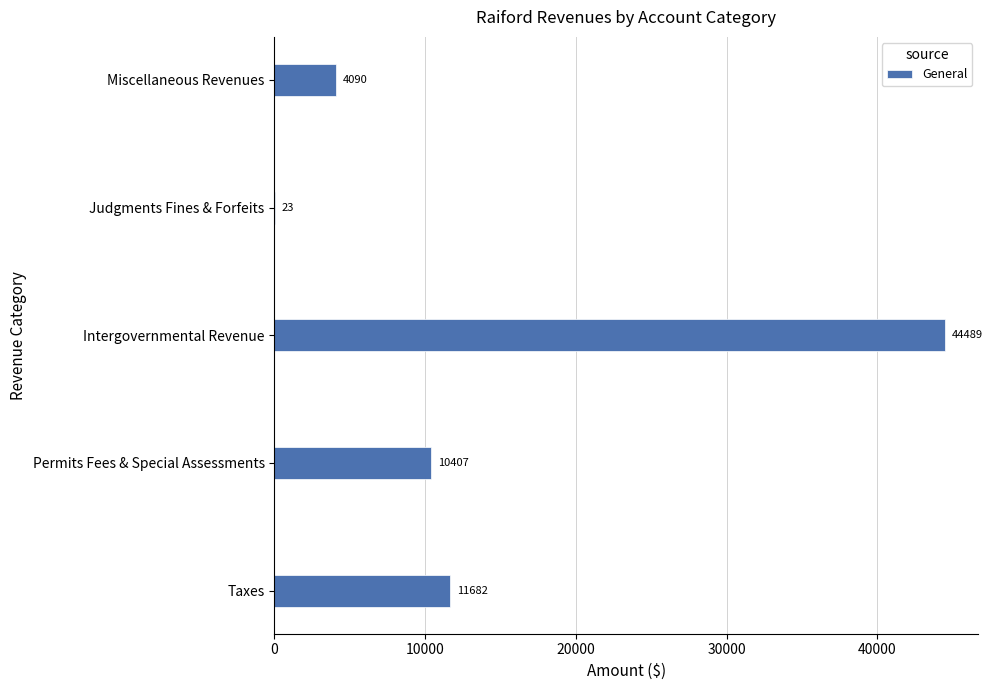

Read the value at Taxes, to the nearest 10.

11680